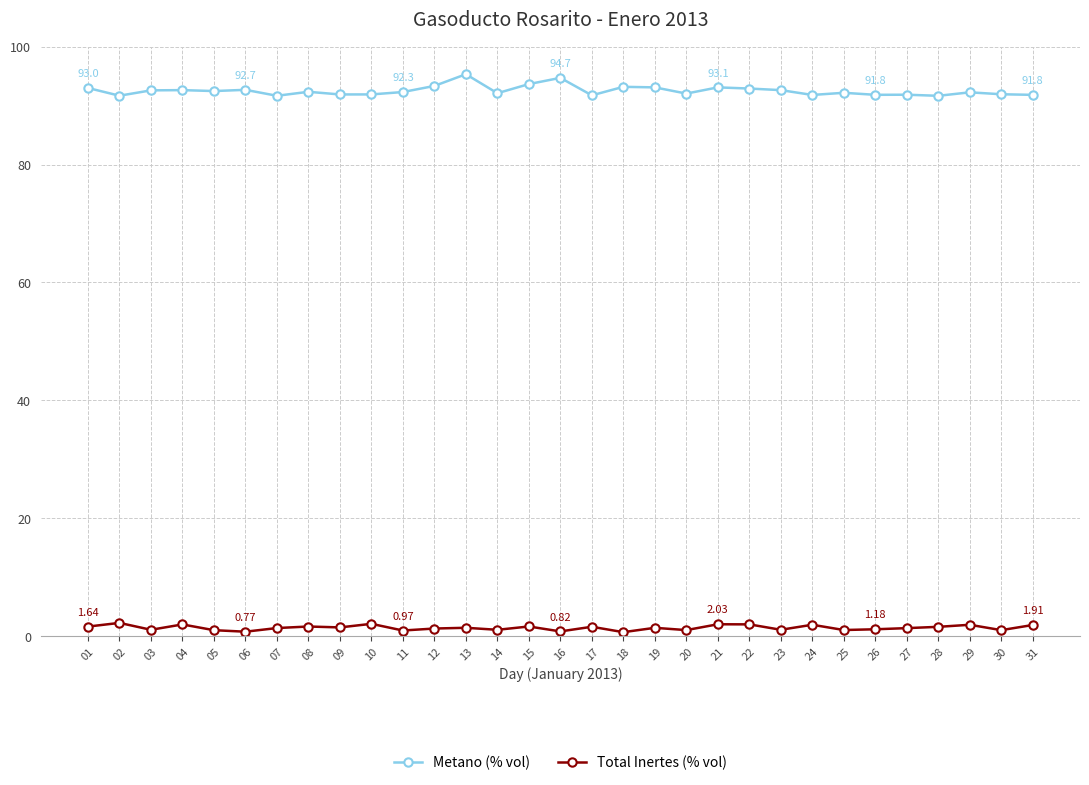

Rank the series at 06 from highest to lowest value.

Metano (% vol), Total Inertes (% vol)